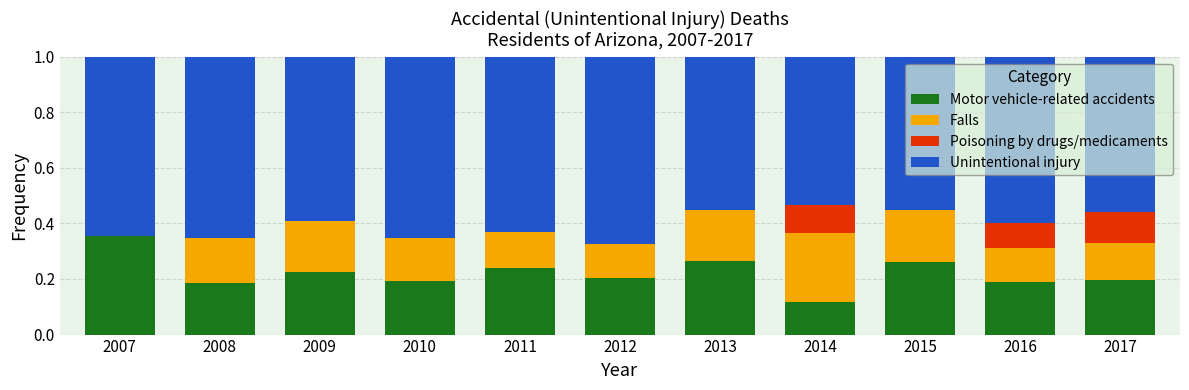

The Motor vehicle-related accidents series shows 0.2 at 2012. True or false?

True